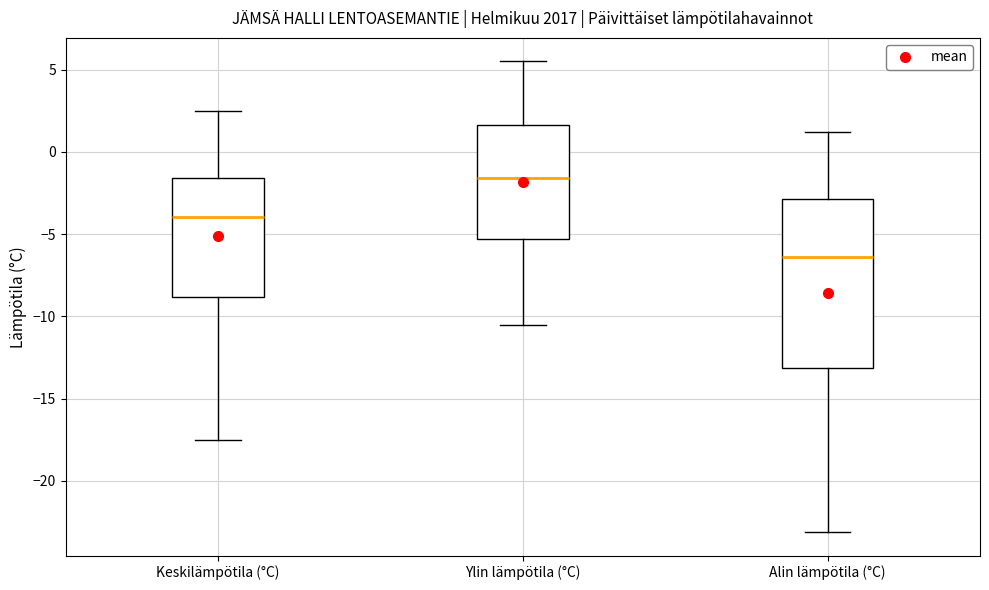

Reading left to right, read every box against the y-axis: the position of its median line, the range the box covers, and the ends of its whiskers. The values are not printed on the chart, so give them approximately, as read against the axis.

Keskilämpötila (°C): median -4.0, box -9.0 to -1.5, whiskers -17.5 to 2.5
Ylin lämpötila (°C): median -1.5, box -5.5 to 1.5, whiskers -10.5 to 5.5
Alin lämpötila (°C): median -6.5, box -13.0 to -3.0, whiskers -23.0 to 1.0